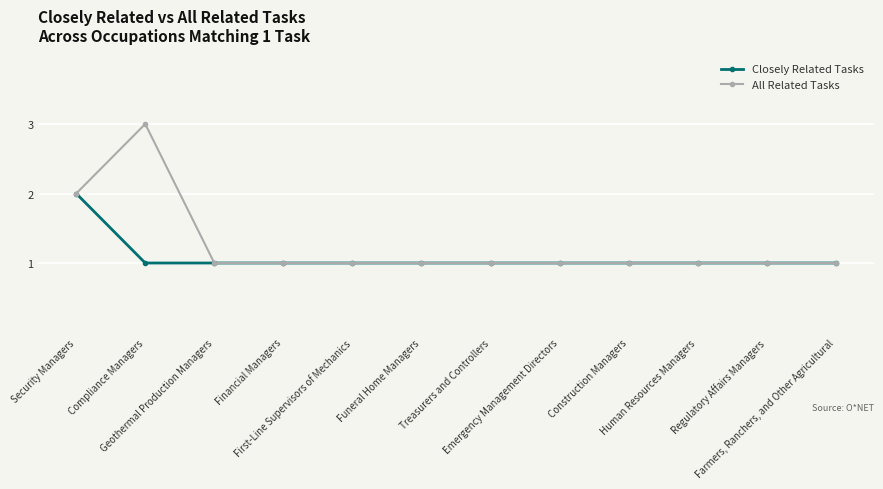

In All Related Tasks, how many points are higher than both neighbors (excluding endpoints)?

1